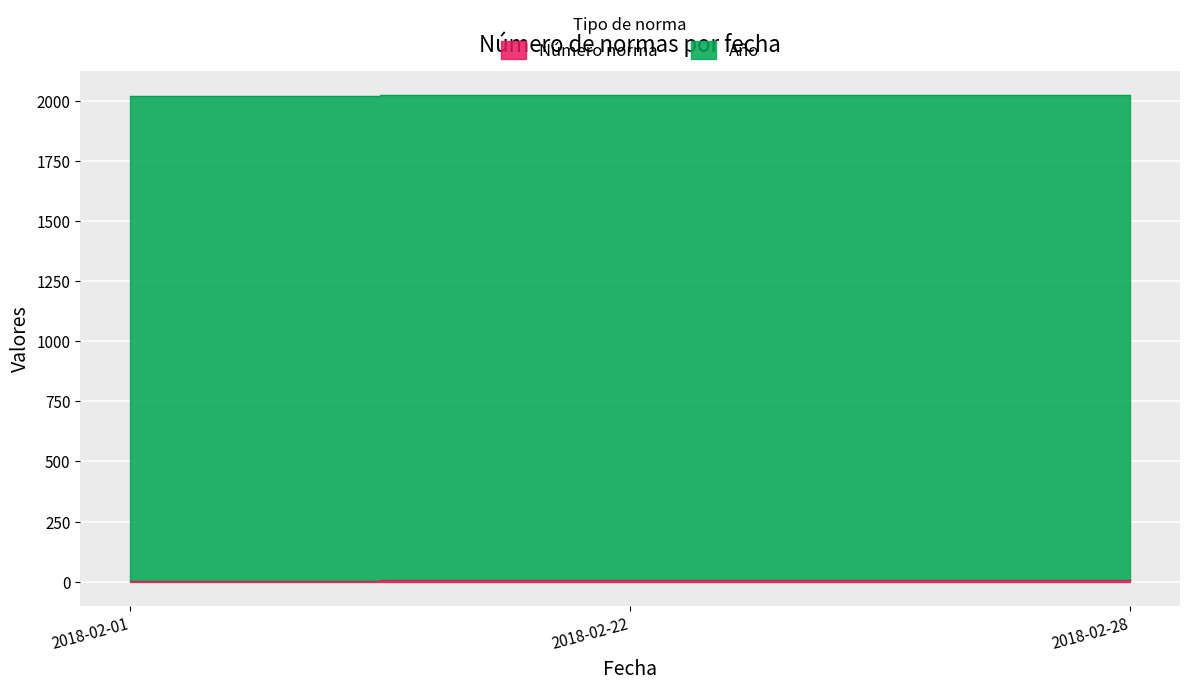

Read the value at 2018-02-28.

6